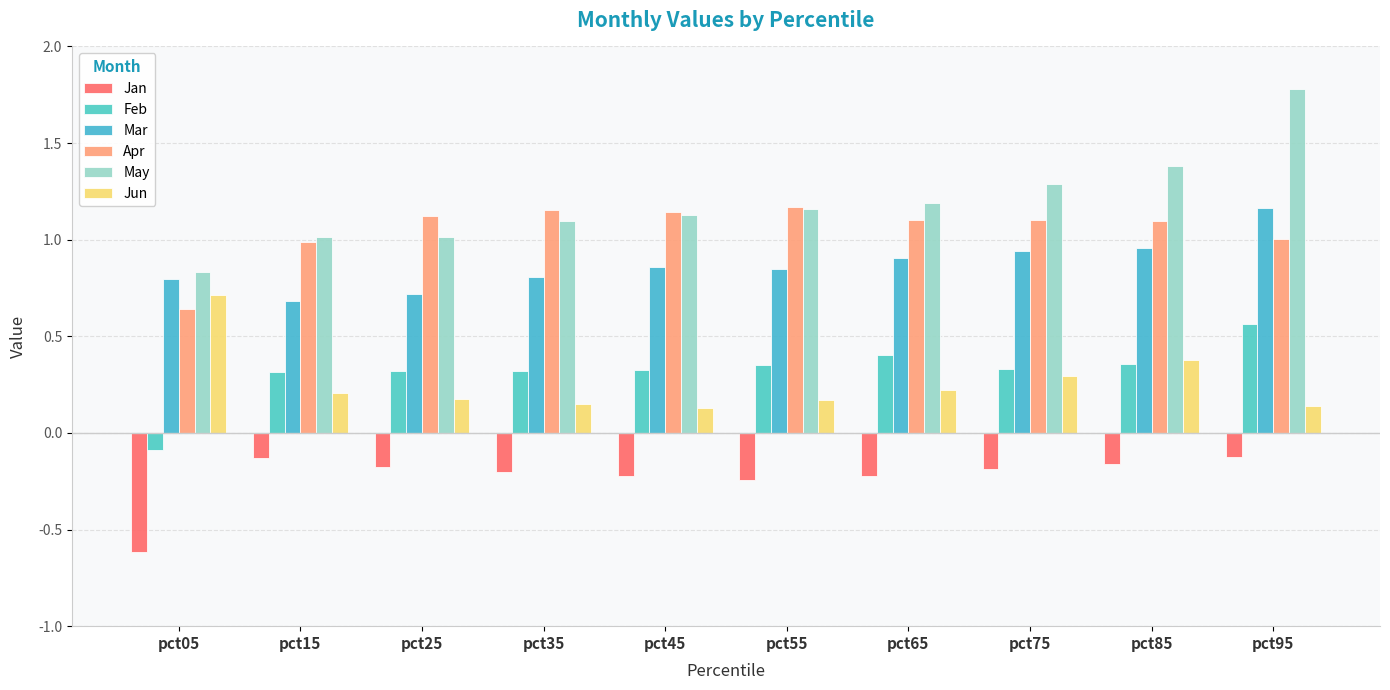

At which category is the sum across all series the highest?

pct95